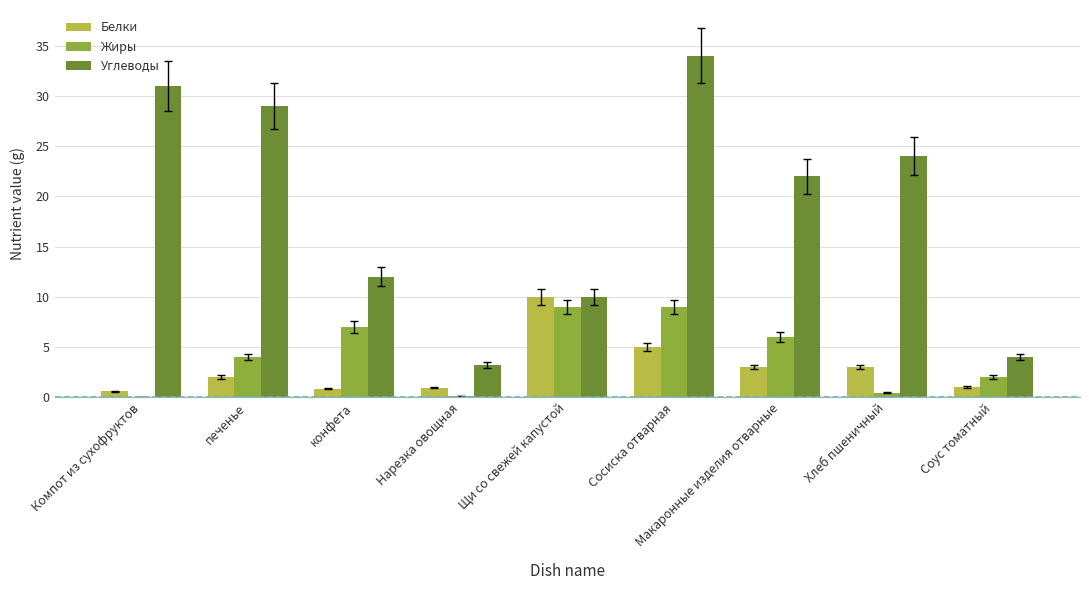

What is the sum of all Белки values?

26.4